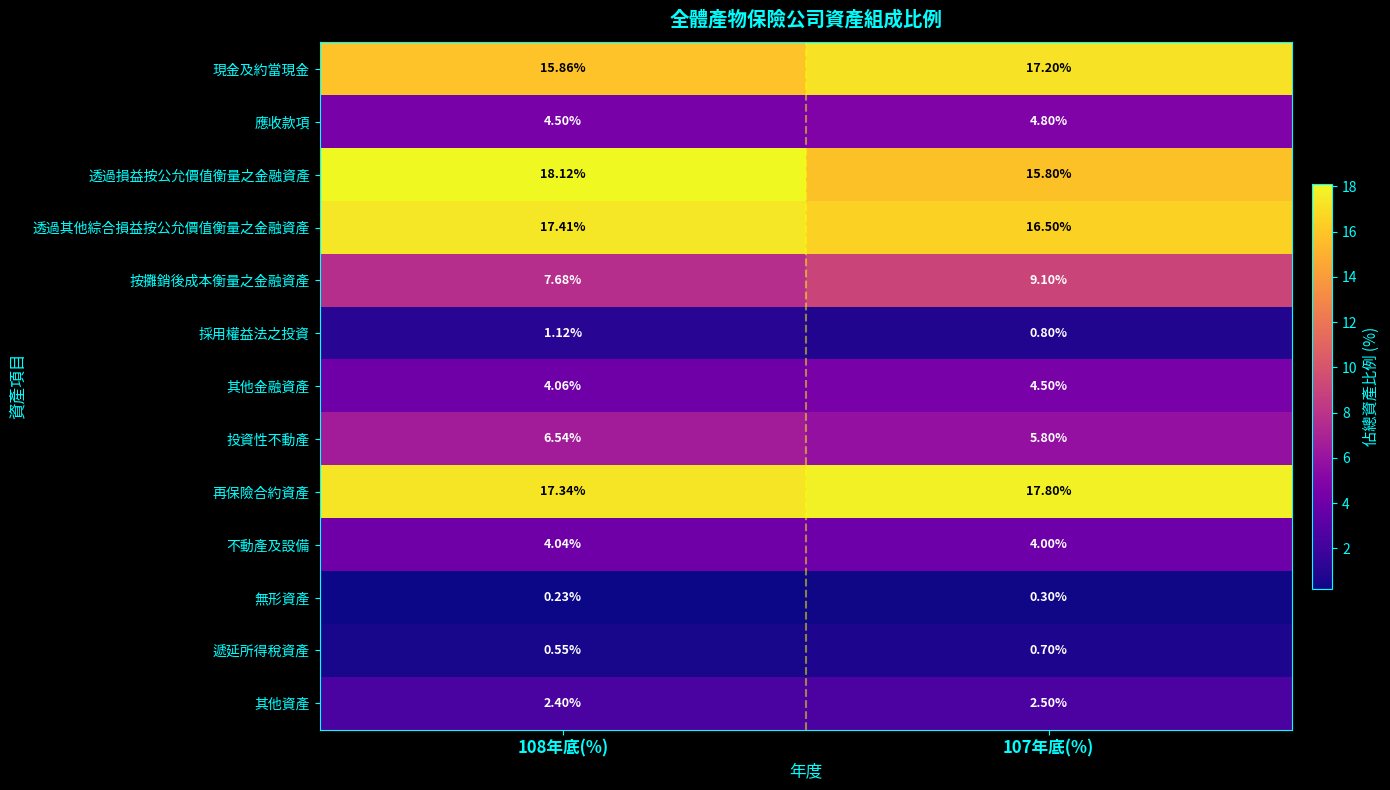

Is the value of 無形資產 at 107年底(%) greater than the value of 再保險合約資產 at 107年底(%)?

No